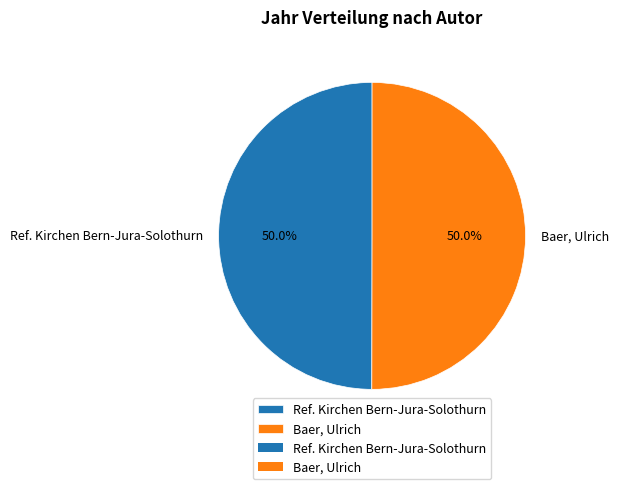

How much of the chart is everything except Ref. Kirchen Bern-Jura-Solothurn?

50.0%